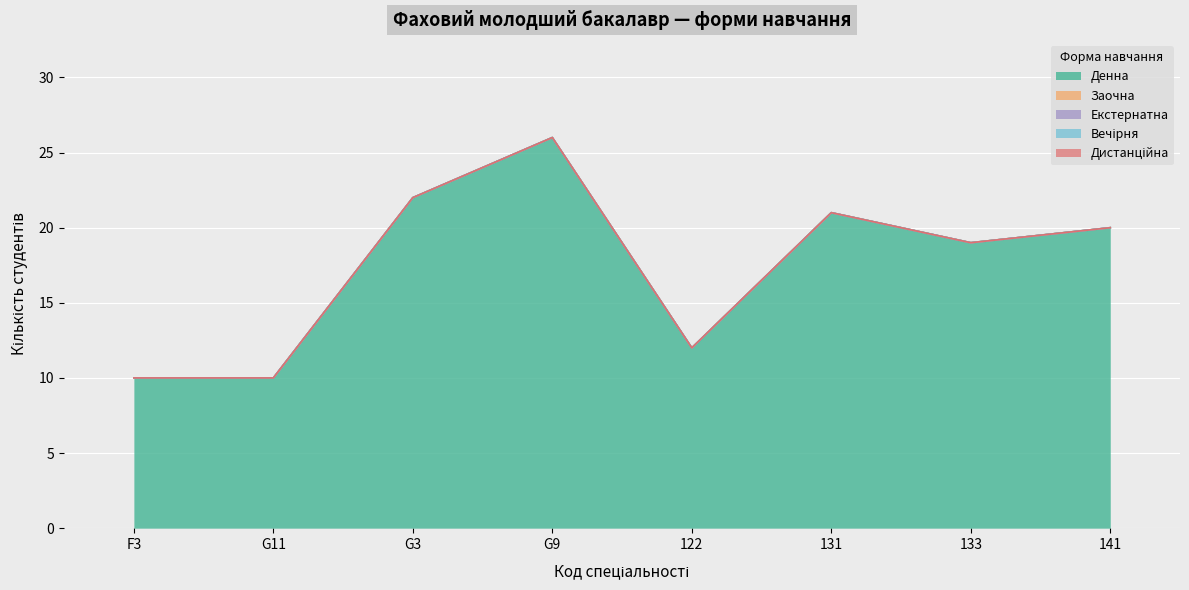

Does the chart display data point markers on the line(s)?

No